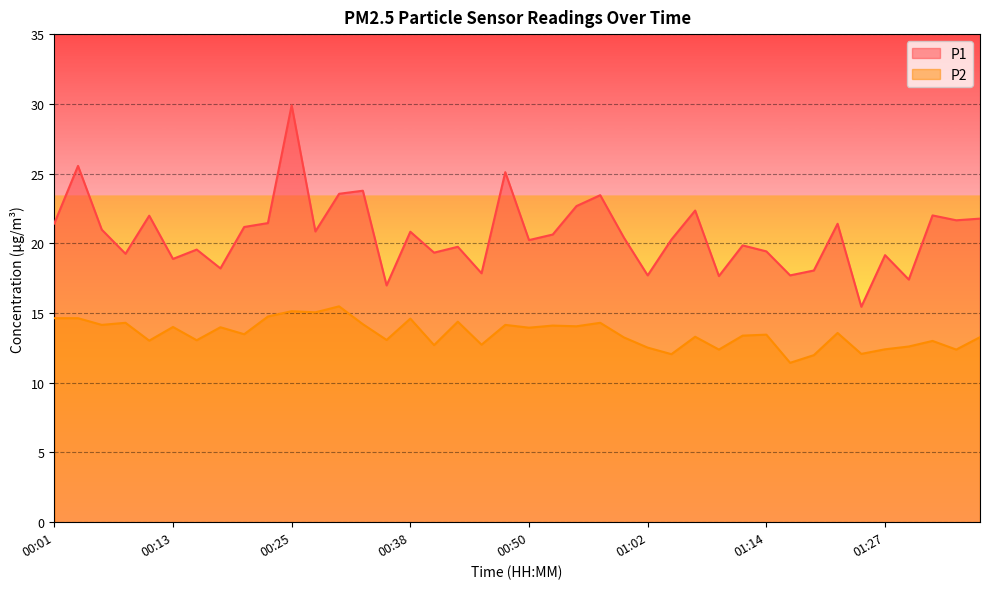

What is the average value of the P2 series?

13.5